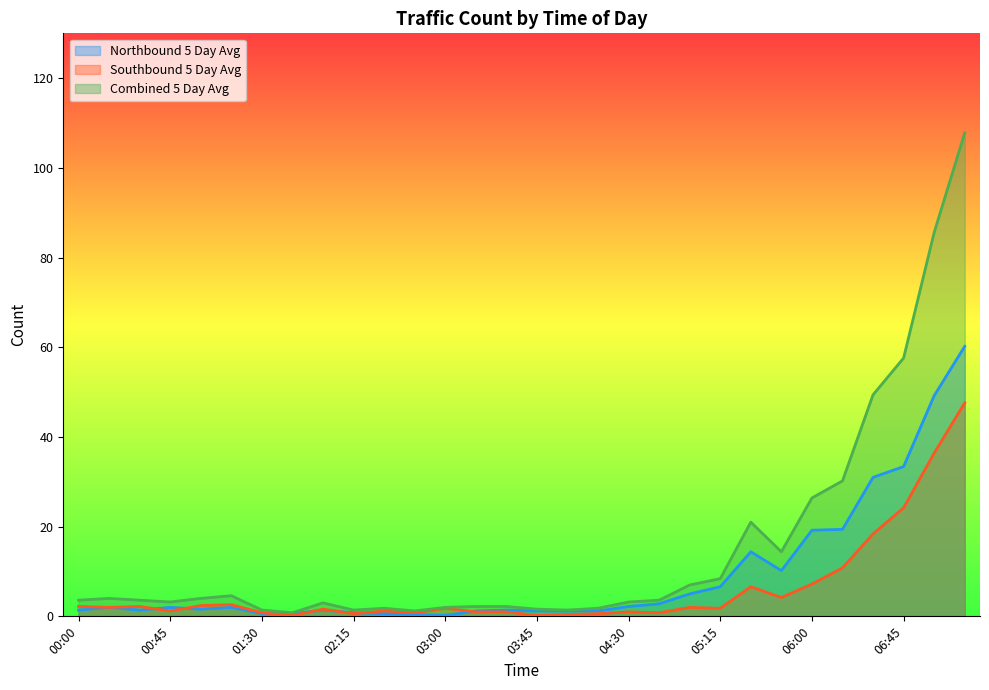

What is the label of the 19th point from the right?

02:45